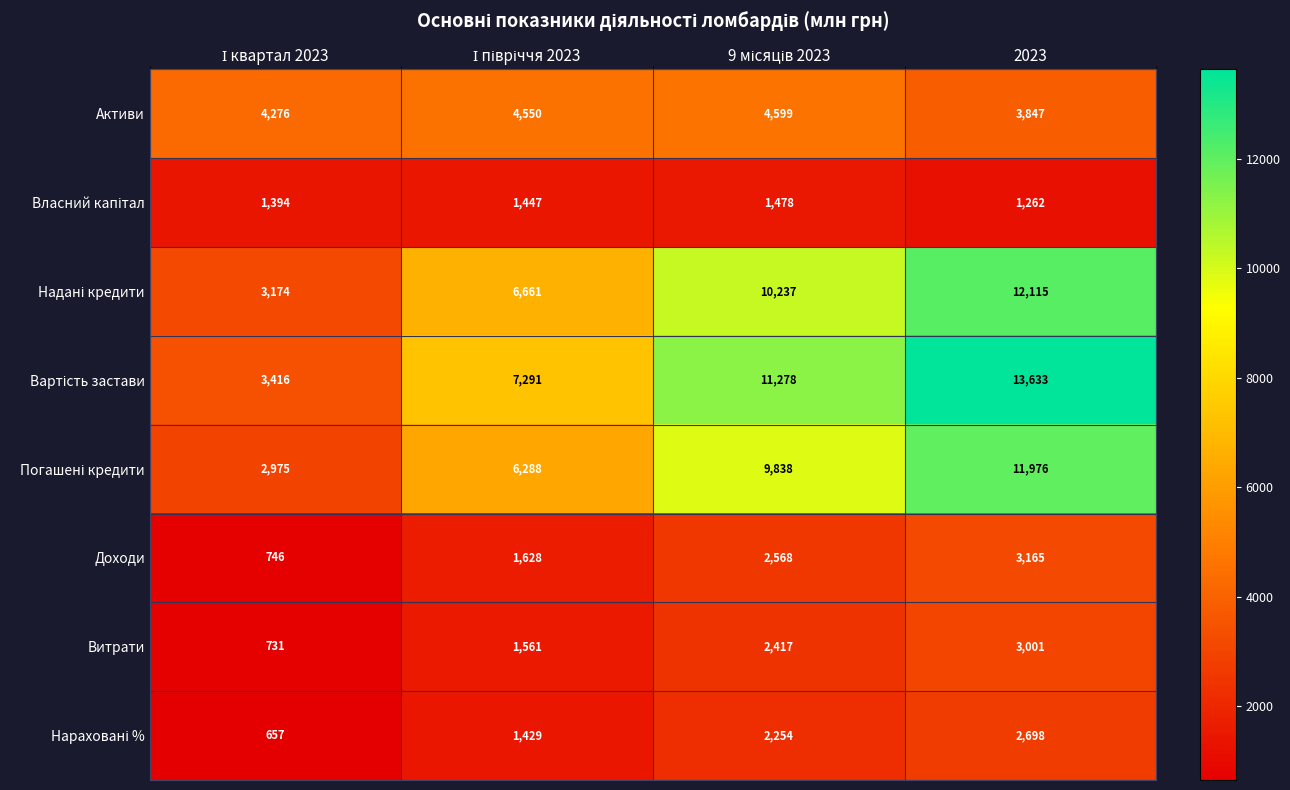

Count the Доходи values in the range 1628 to 3165.

3